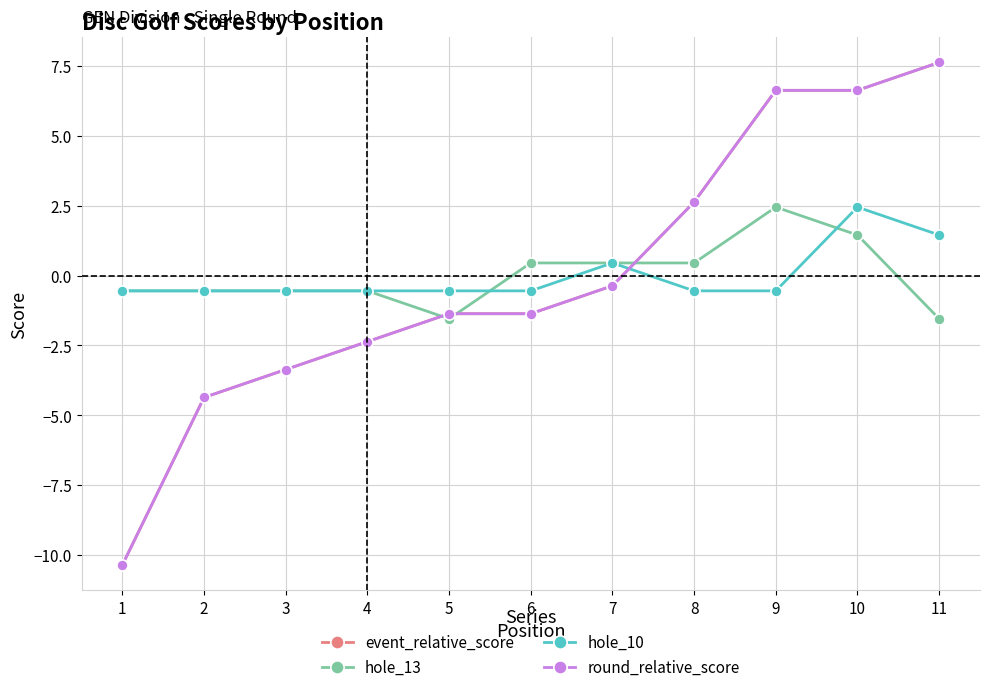

What is the difference between the second highest and minimum values in the hole_13 series?

3.0